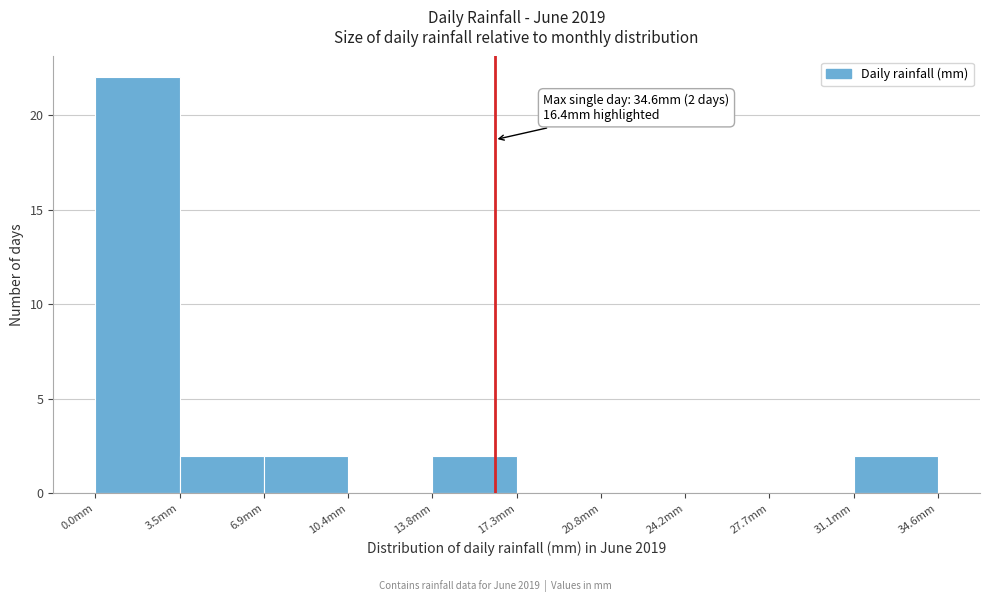

Which range on the x-axis has the tallest bar?

0.0 to 3.5